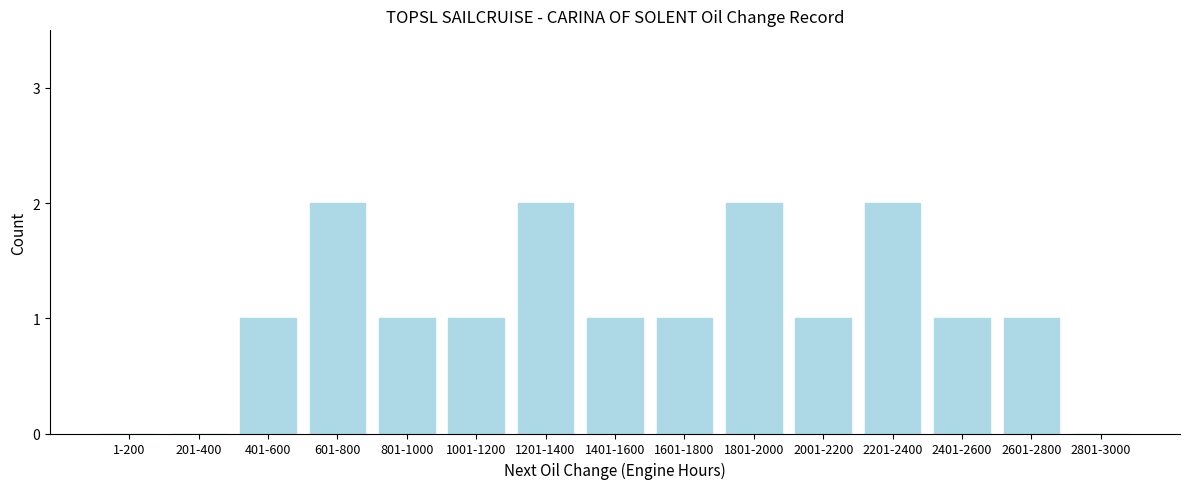

Reading right to left, what are all the values shown in this chart?

2801-3000=0	2601-2800=1	2401-2600=1	2201-2400=2	2001-2200=1	1801-2000=2	1601-1800=1	1401-1600=1	1201-1400=2	1001-1200=1	801-1000=1	601-800=2	401-600=1	201-400=0	1-200=0